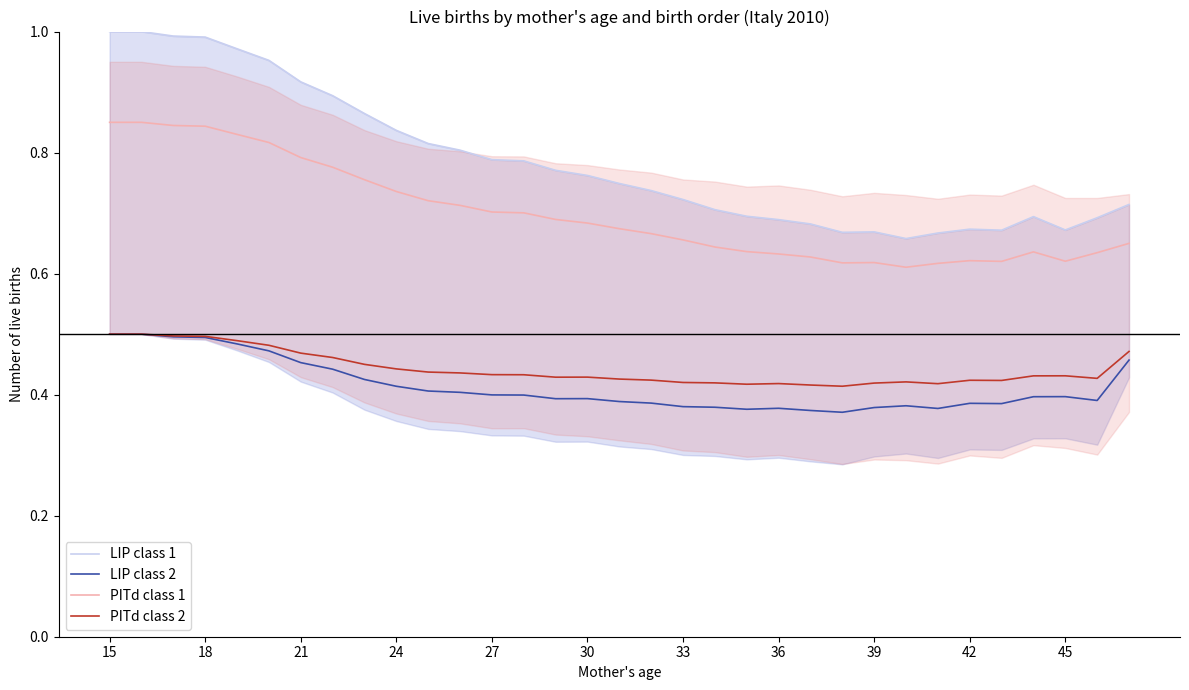

The PITd class 1 series shows 0.2 at 45. True or false?

False